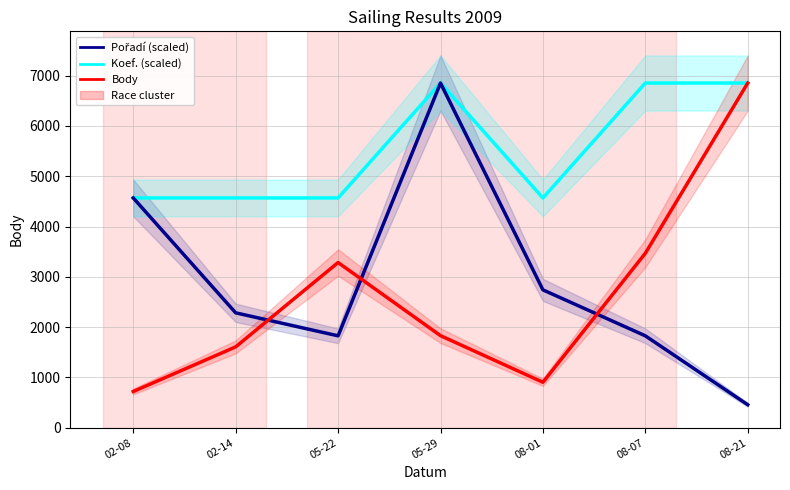

What is the maximum value for Pořadí (scaled)?

6854.0